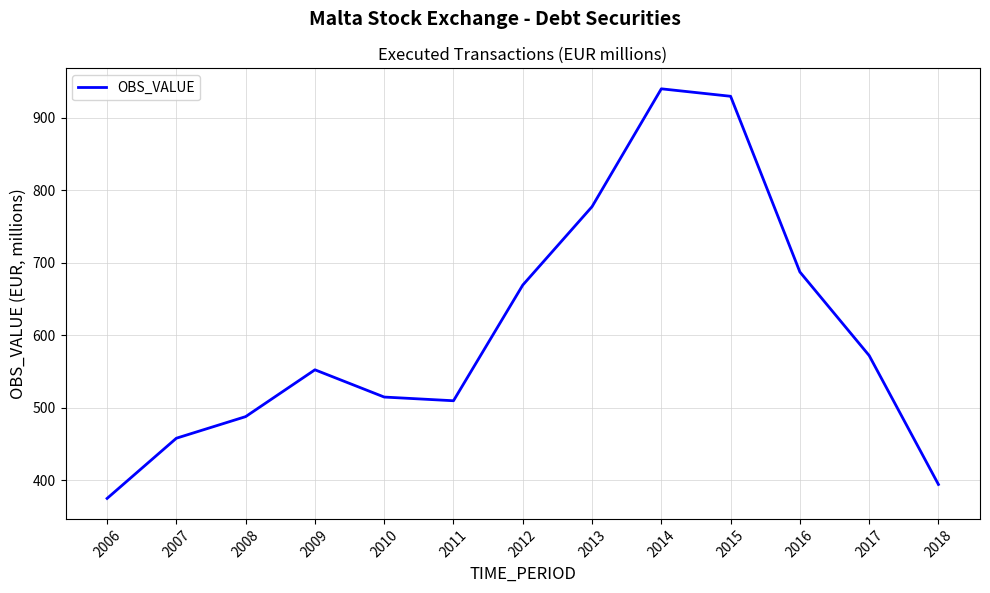

Which has a higher value, 2017 or 2012?

2012